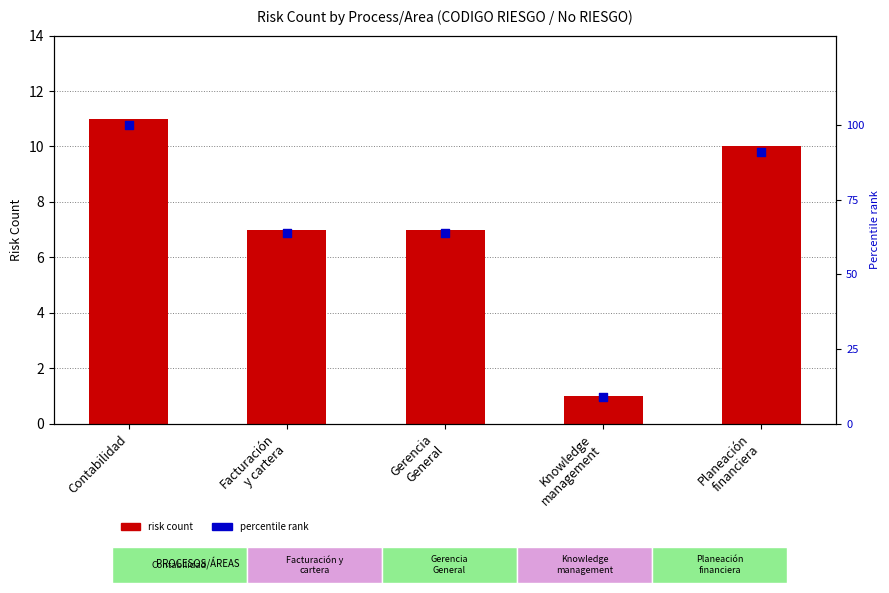

Which series reaches the minimum Y coordinate?

risk count